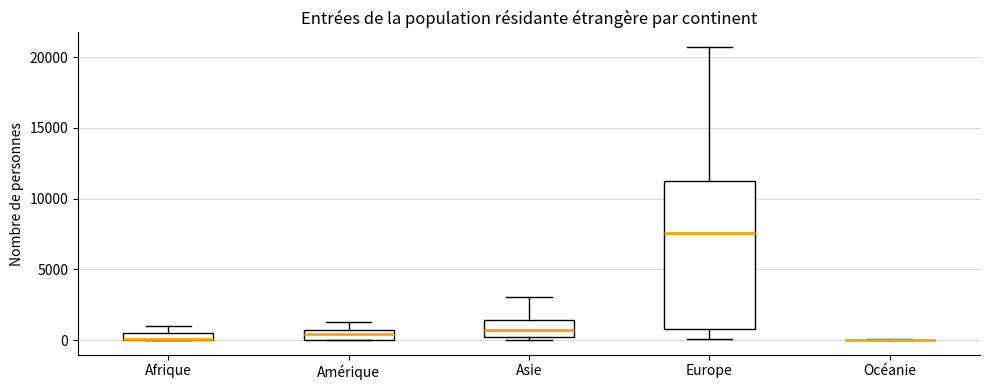

Which box is the tallest, from its lower edge to its upper edge?

Europe